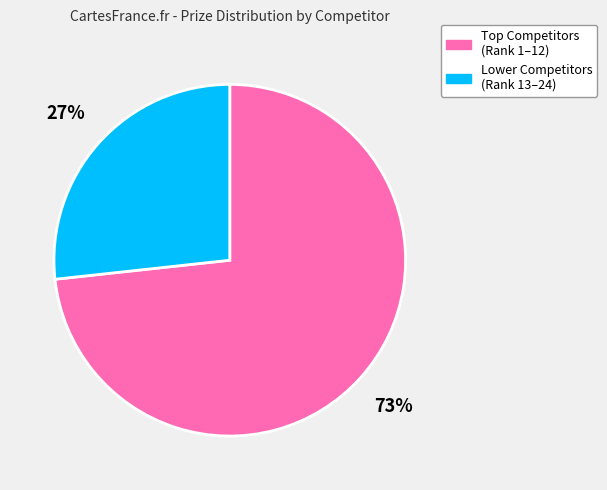

Is there any slice that represents more than half of the pie?

Yes